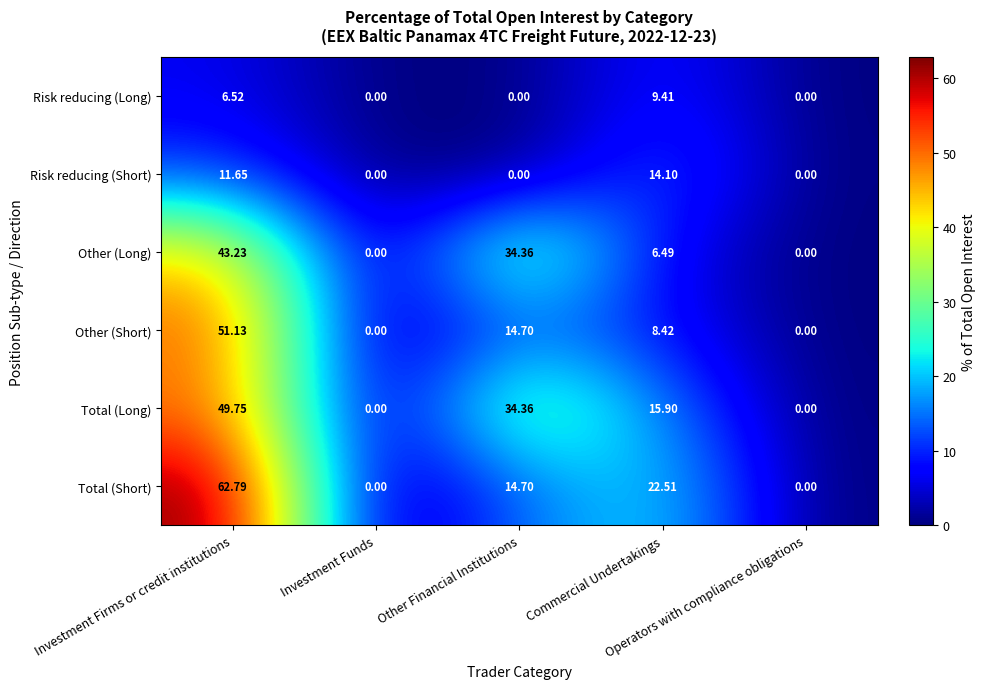

Which series has the largest total across all categories?

Total (Long)